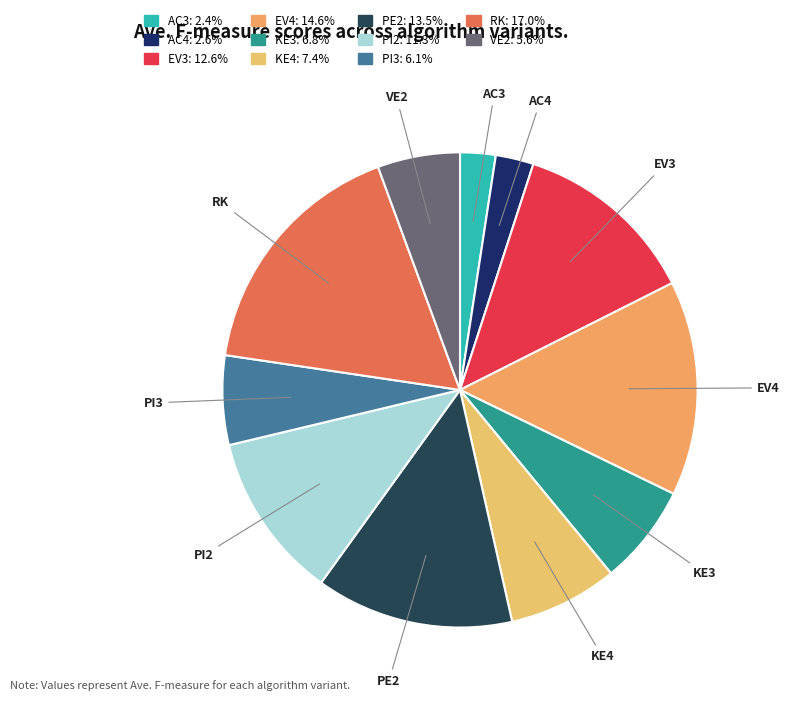

Is the sum of AC4 and KE4 greater than half?

No